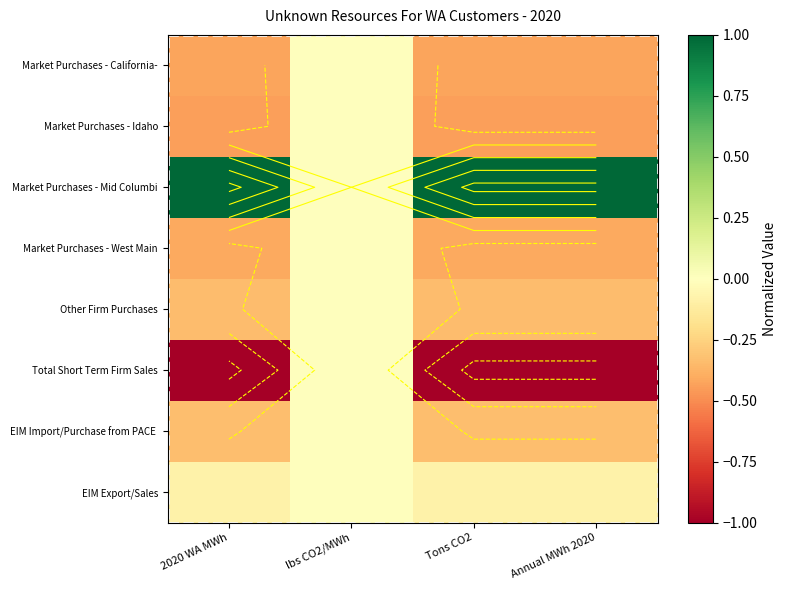

How many data points in Market Purchases - West Main are less than 0?

3